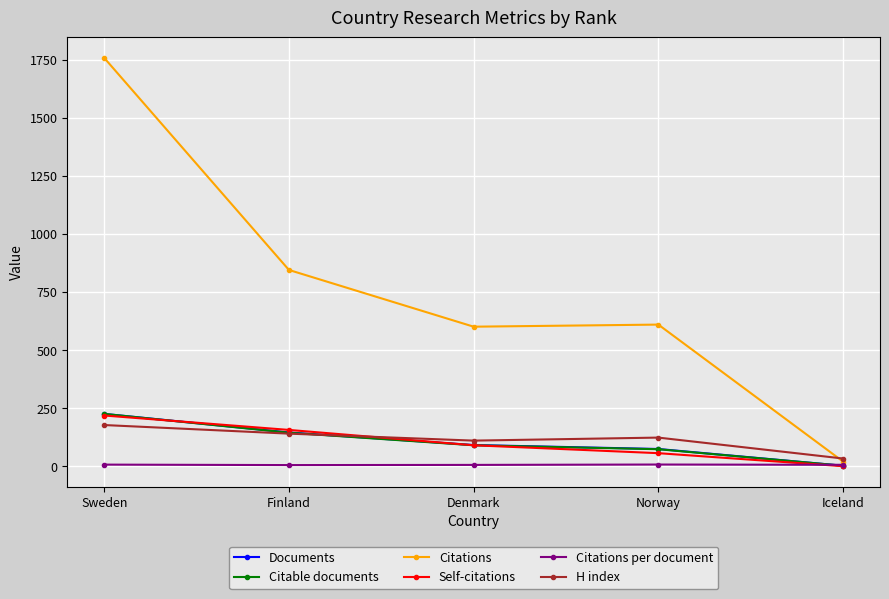

True or false: Self-citations has a value of 260.2 at Finland.

False